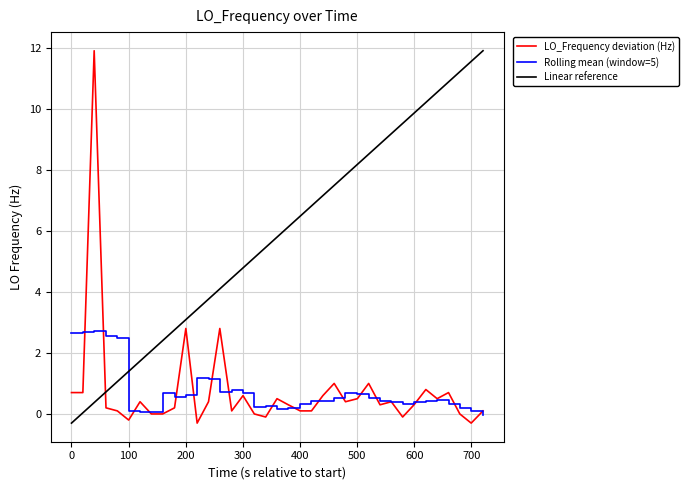

What is the maximum value for LO_Frequency deviation (Hz)?

11.9